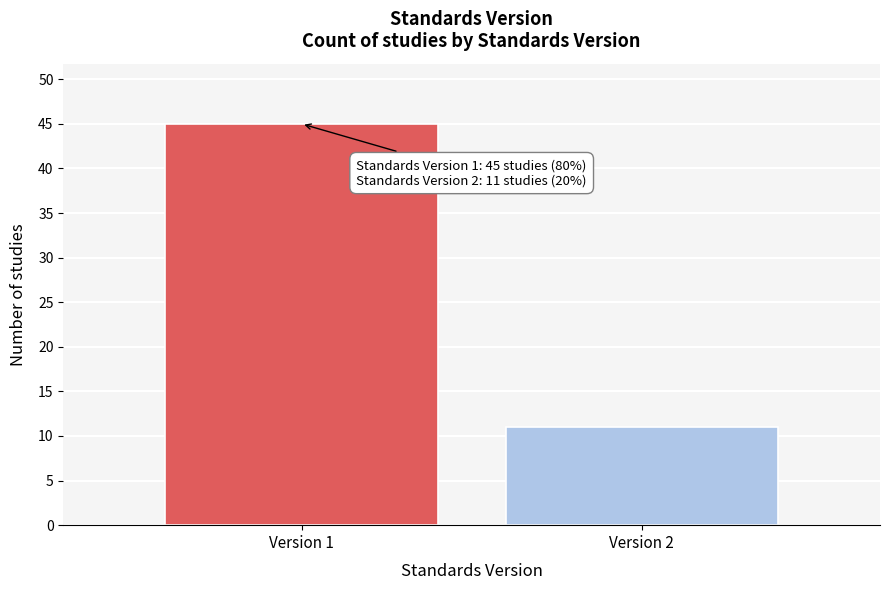

Reading left to right, list all the values displayed in this chart.

Version 1=45	Version 2=11